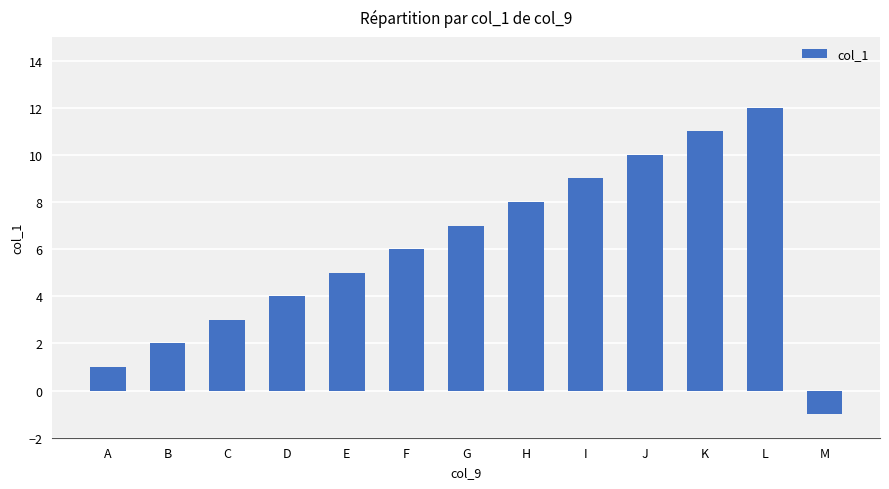

Does the chart contain stacked bars?

No